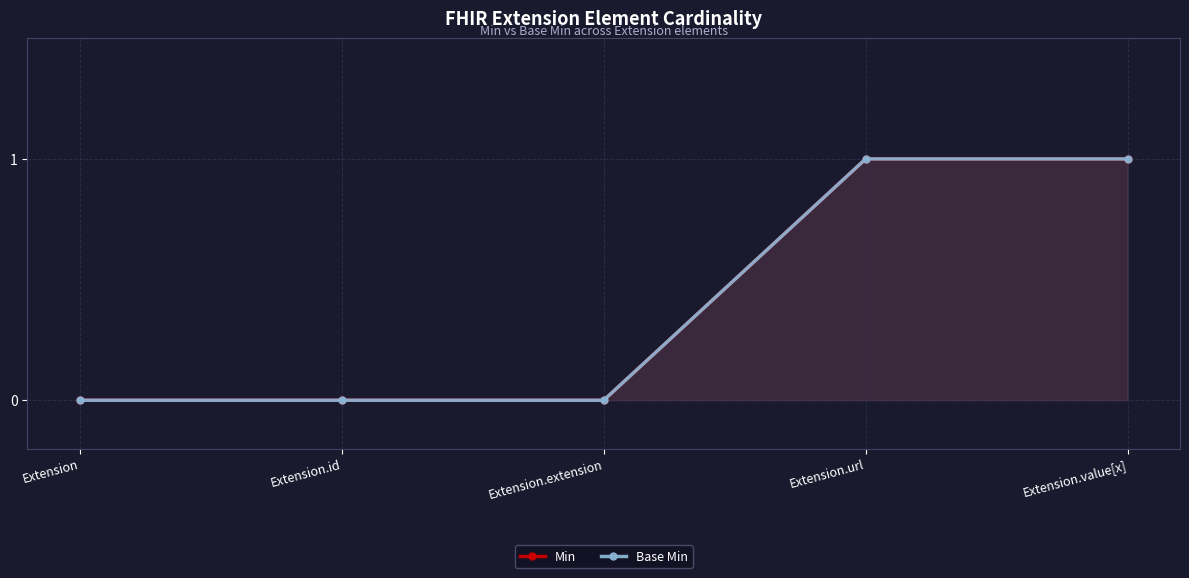

Reading left to right, transcribe all the data shown in this chart.

Min: Extension=0	Extension.id=0	Extension.extension=0	Extension.url=1	Extension.value[x]=1
Base Min: Extension=0	Extension.id=0	Extension.extension=0	Extension.url=1	Extension.value[x]=1